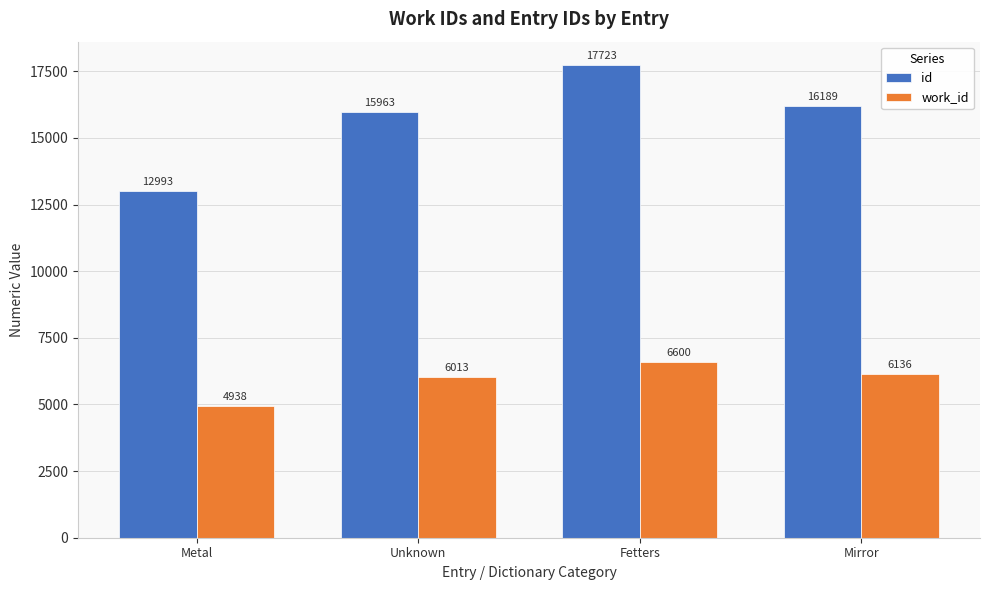

What is the difference between the highest and lowest values at Fetters?

11123